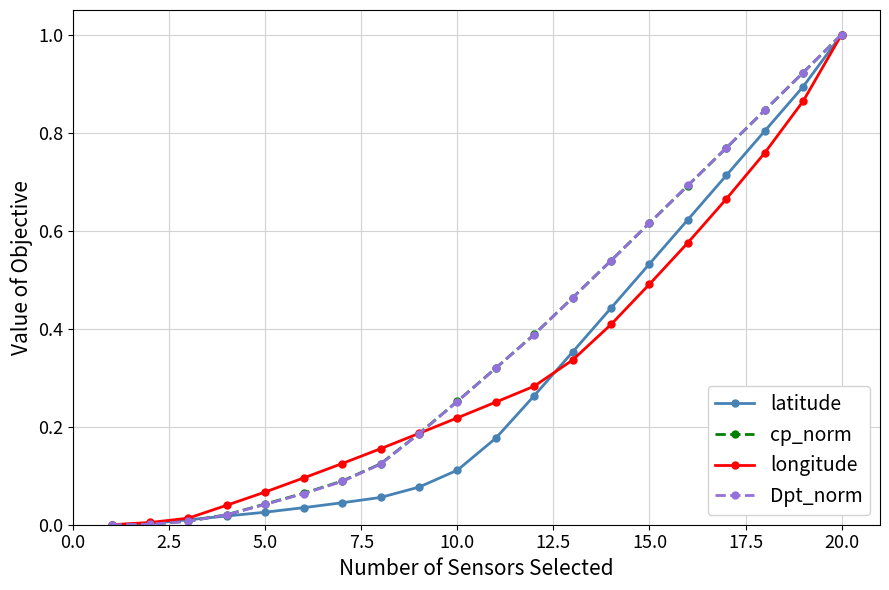

What is the sum of all cp_norm values?

7.3